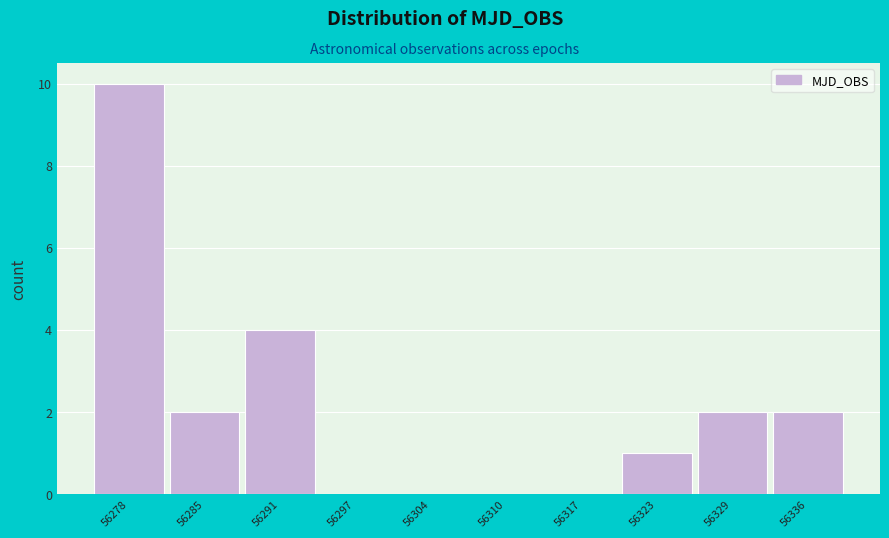

Reading left to right, what are all the values shown in this chart?

56278=10	56285=2	56291=4	56297=0	56304=0	56310=0	56317=0	56323=1	56329=2	56336=2